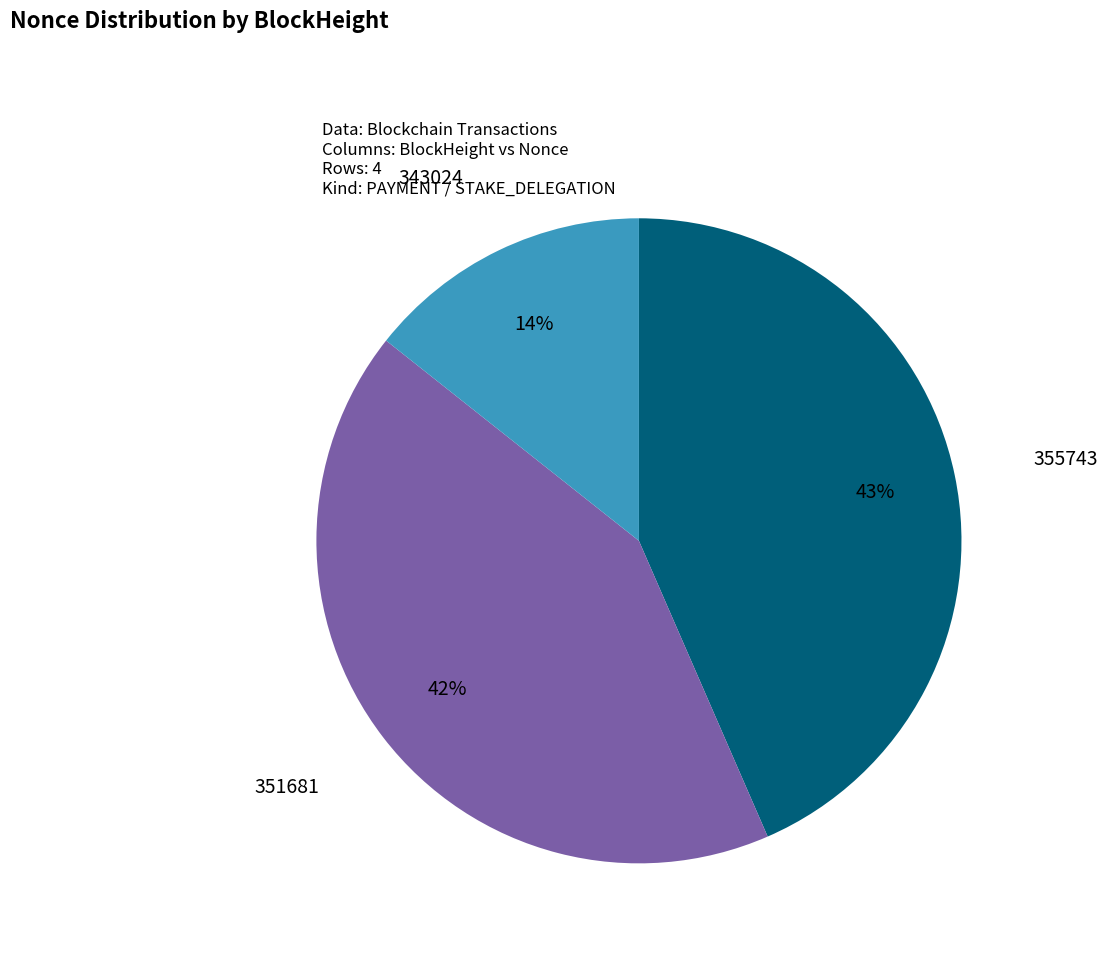

How many slices are in this pie chart?

3